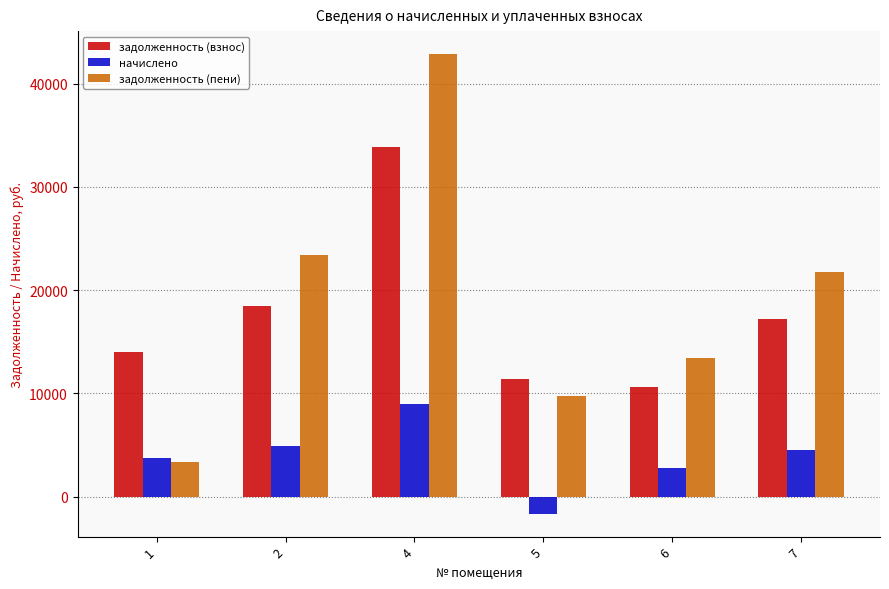

Which series has the widest spread of values?

задолженность (пени)